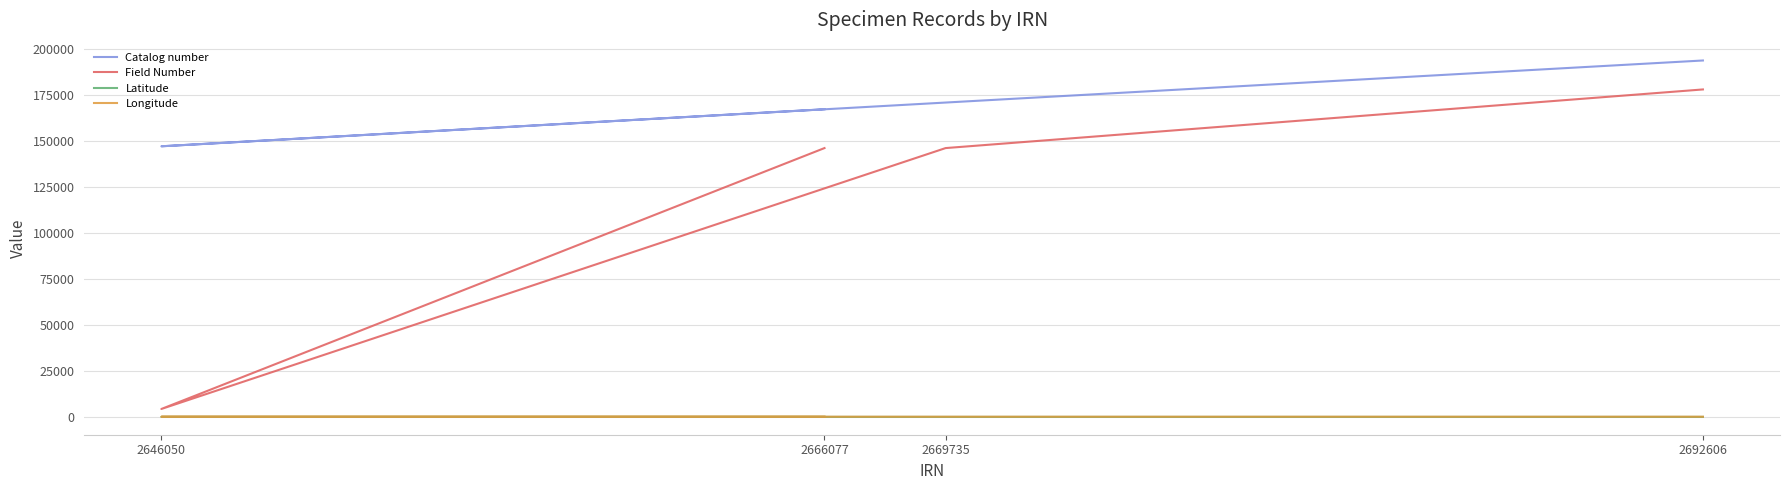

What value does the Catalog number series have at 2666077?

167309.0